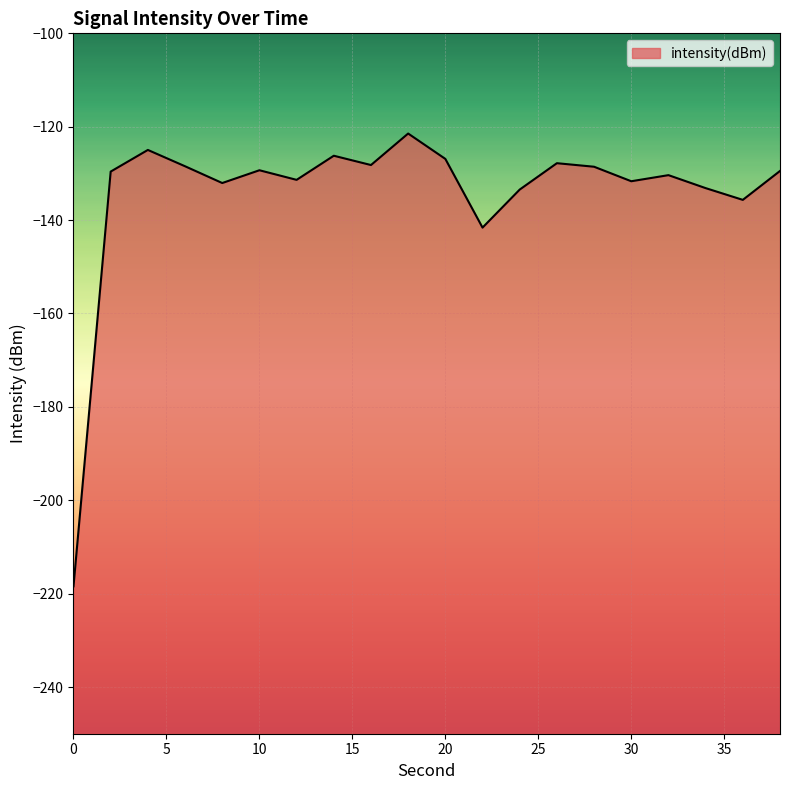

How many lines are shown in the chart?

1